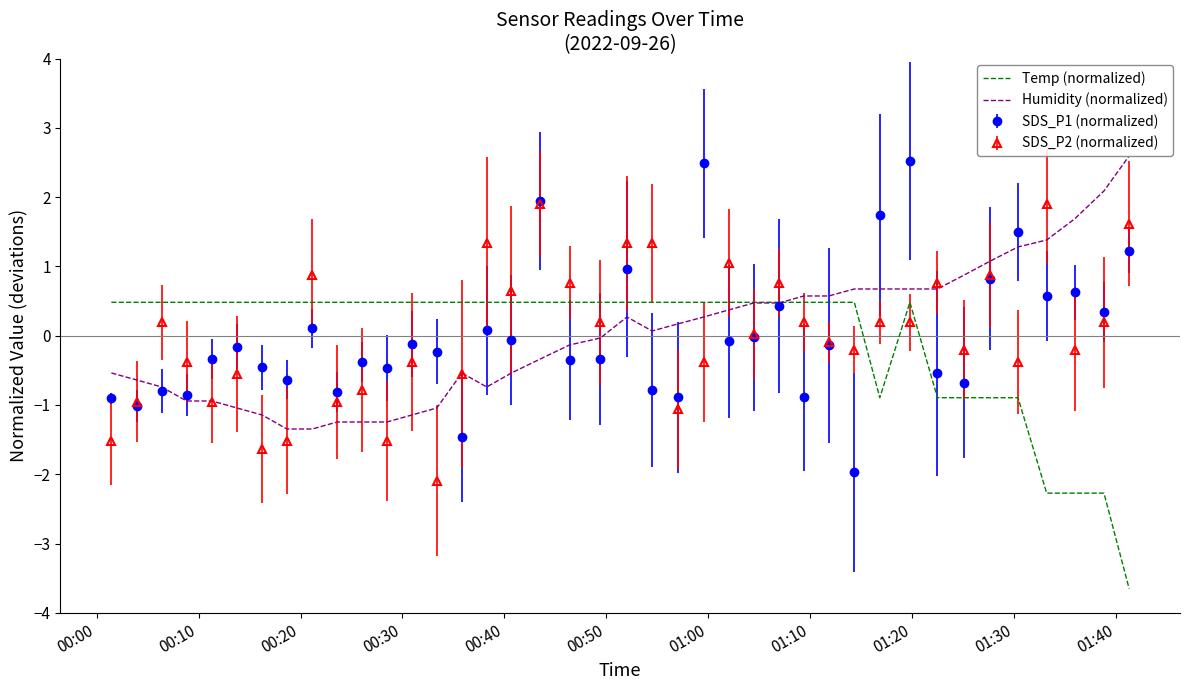

What is the smallest value displayed?

-3.6